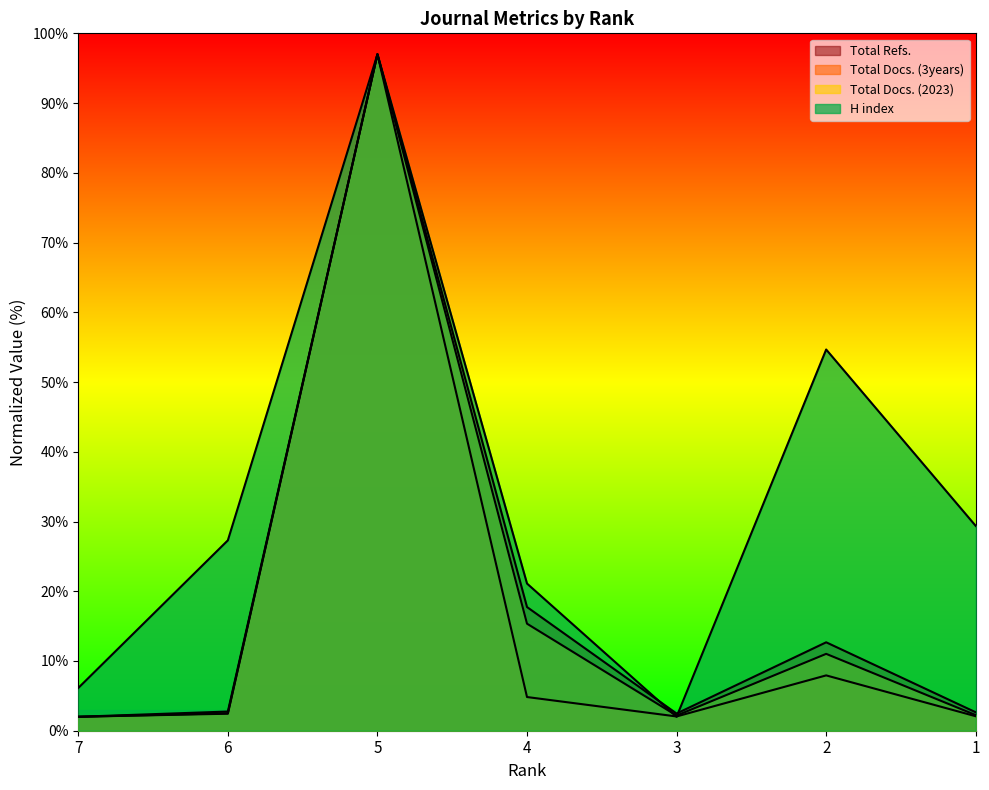

Between 6 and 5, which series saw the biggest shift?

Total Docs. (2023)